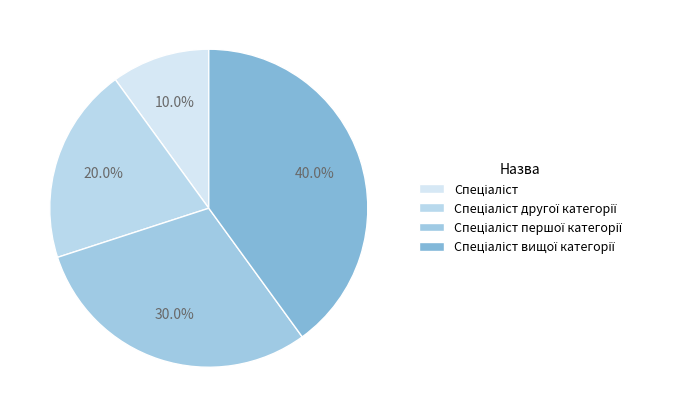

How many slices are in this pie chart?

4